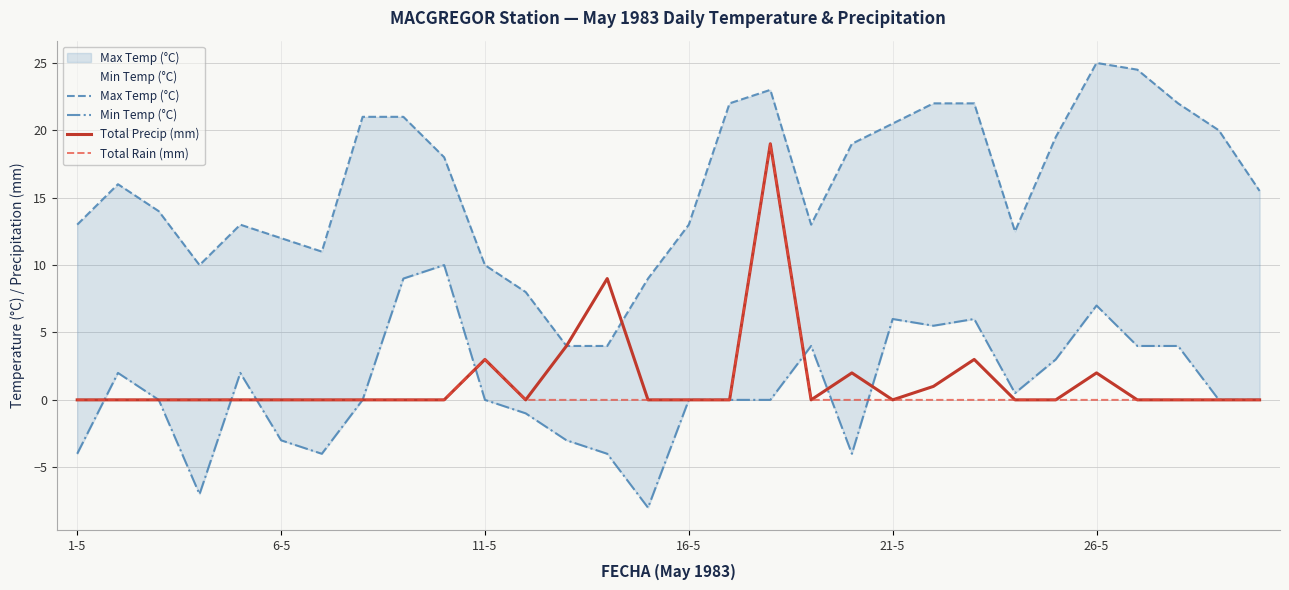

What is the maximum value for Total Rain (mm)?

19